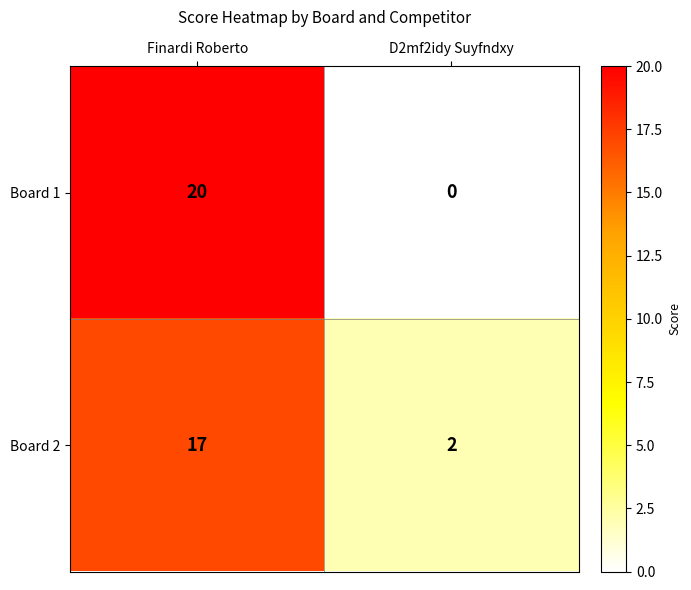

What is the sum of the Board 2 values at Finardi Roberto and D2mf2idy Suyfndxy?

19